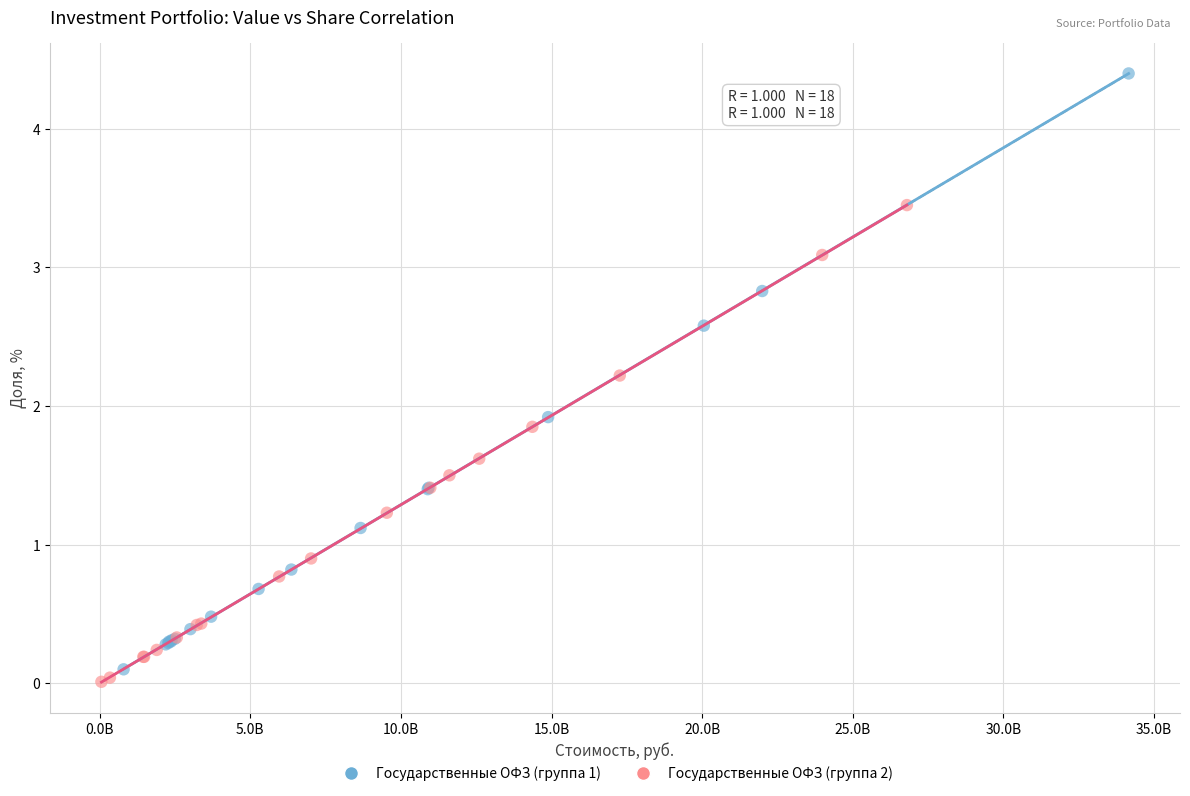

Which series has the widest spread of Y values?

Государственные ОФЗ (группа 1)